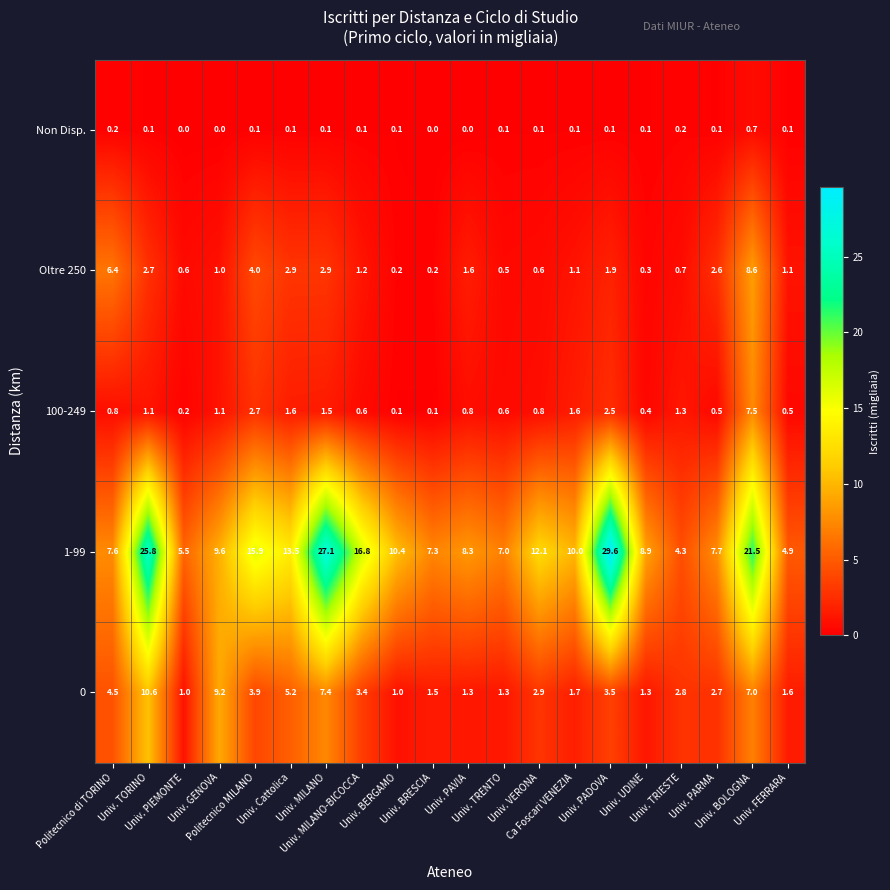

Which series has the largest range (max minus min)?

1-99